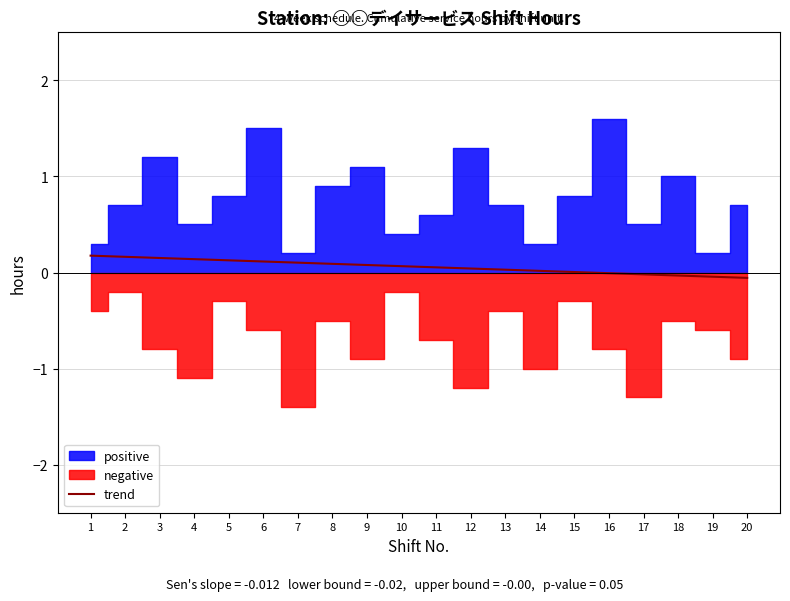

Reading left to right, extract all data points from this chart.

1=0.2	2=0.2	3=0.2	4=0.1	5=0.1	6=0.1	7=0.1	8=0.1	9=0.1	10=0.1	11=0.1	12=0.0	13=0.0	14=0.0	15=0.0	16=-0.0	17=-0.0	18=-0.0	19=-0.0	20=-0.1